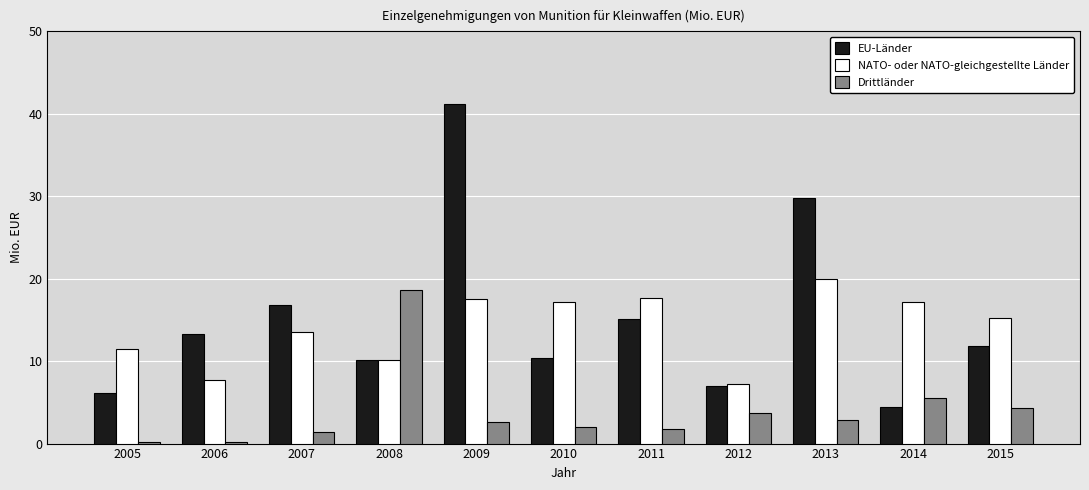

What is the sum of all NATO- oder NATO-gleichgestellte Länder values?

155.1